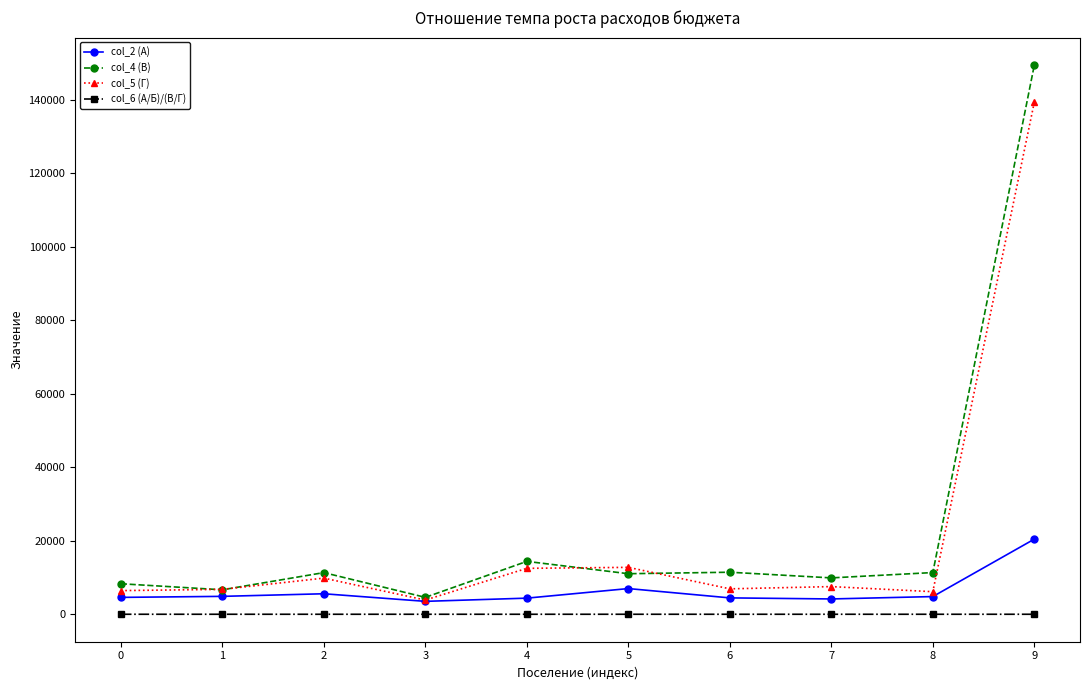

Rank the series by their maximum value, from highest to lowest.

col_4 (В), col_5 (Г), col_2 (А), col_6 (А/Б)/(В/Г)